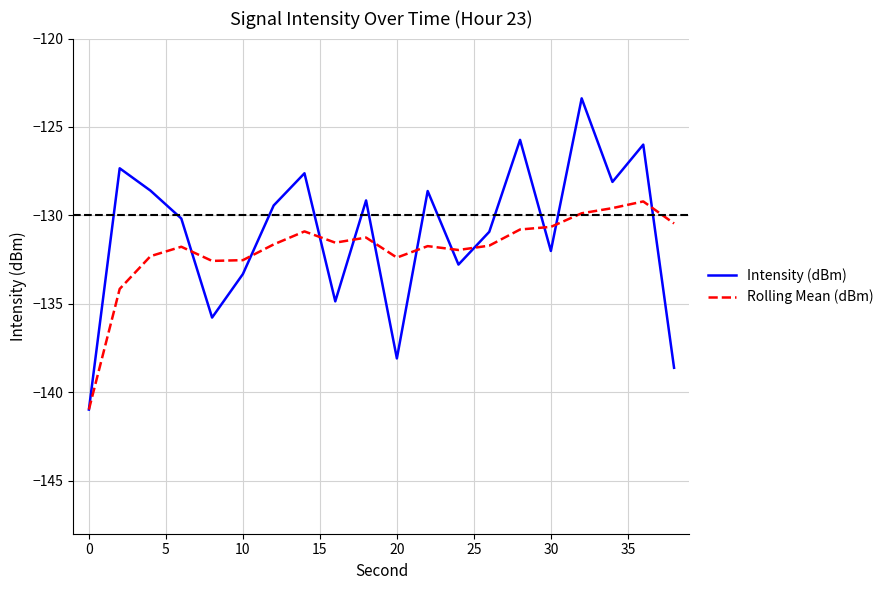

What is the average value of the Rolling Mean (dBm) series?

-131.9